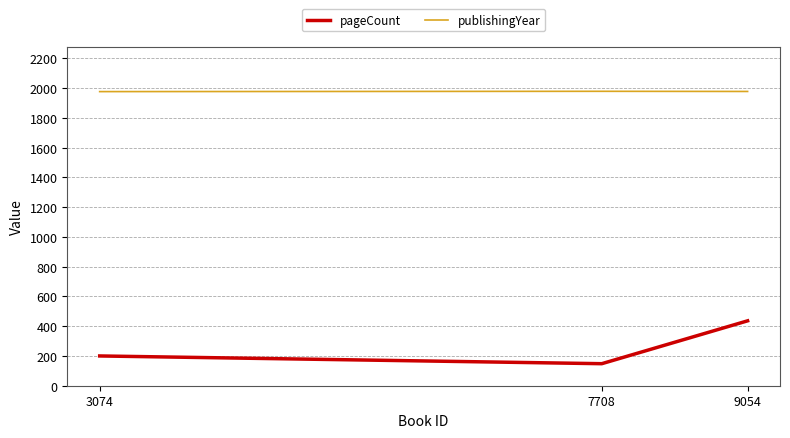

Is this an area chart (filled region under the line)?

No